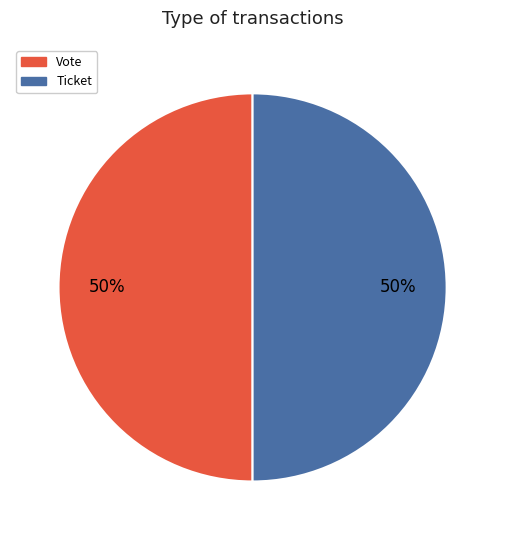

Approximately how many times larger is the value at Ticket compared to Vote?

1.0